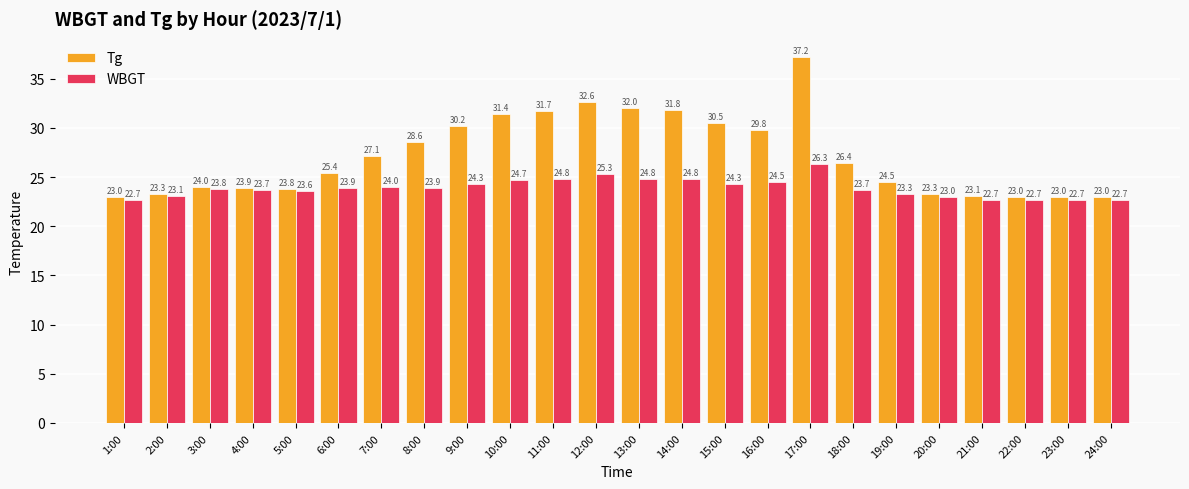

What is the average value of the Tg series?

27.2